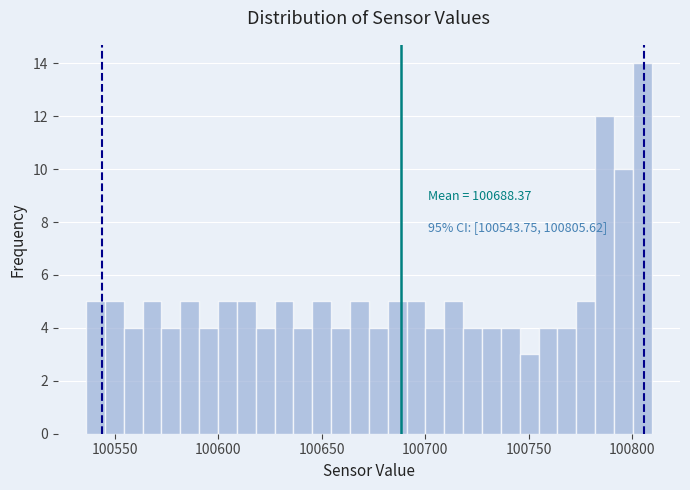

Around what value on the x-axis is the tallest bar? Give the approximate position of its centre, as read against the axis.

100805